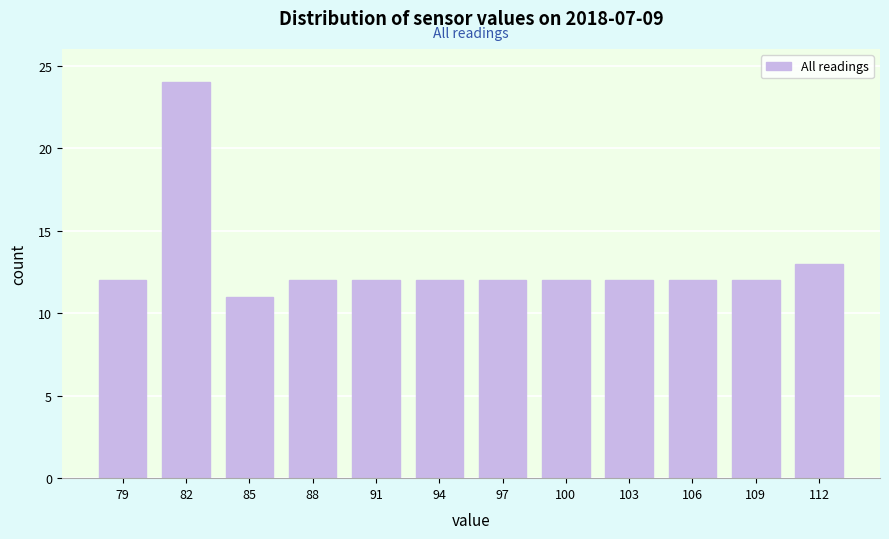

Reading right to left, transcribe all the data shown in this chart.

13	12	12	12	12	12	12	12	12	11	24	12